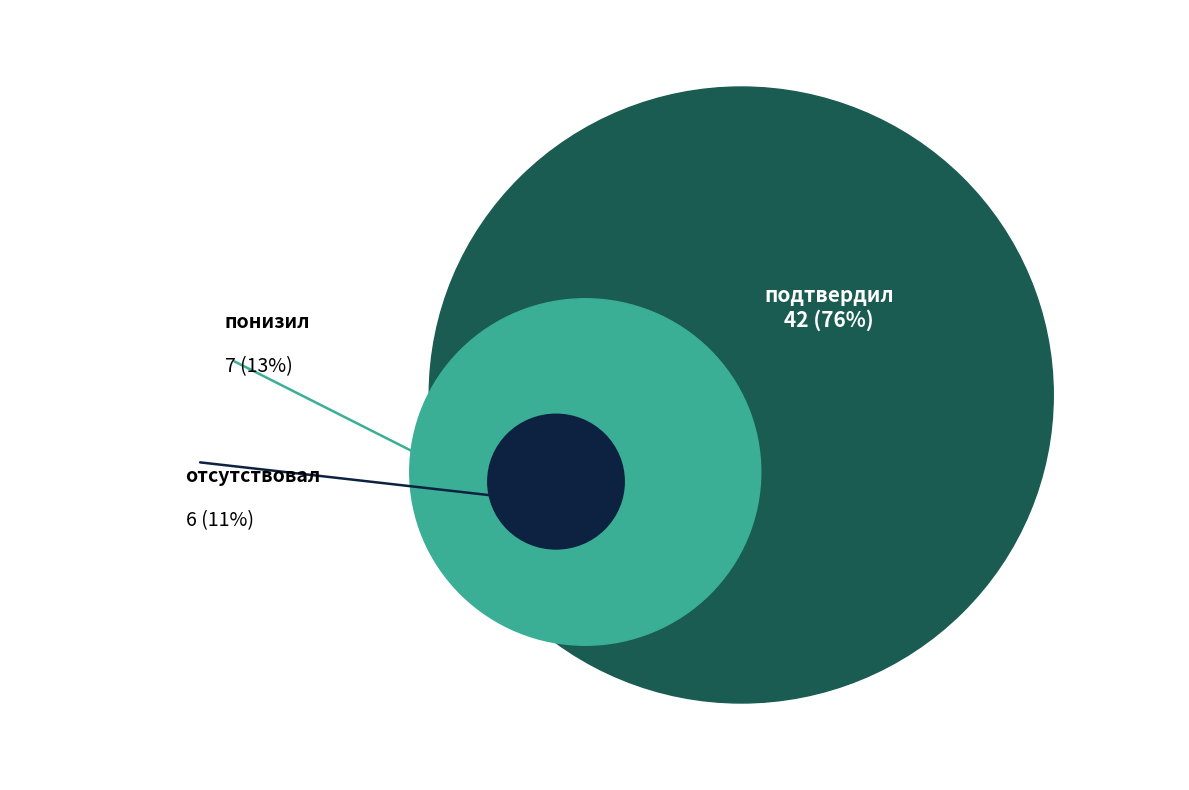

To the nearest percent, what percentage of the pie is понизил?

13%